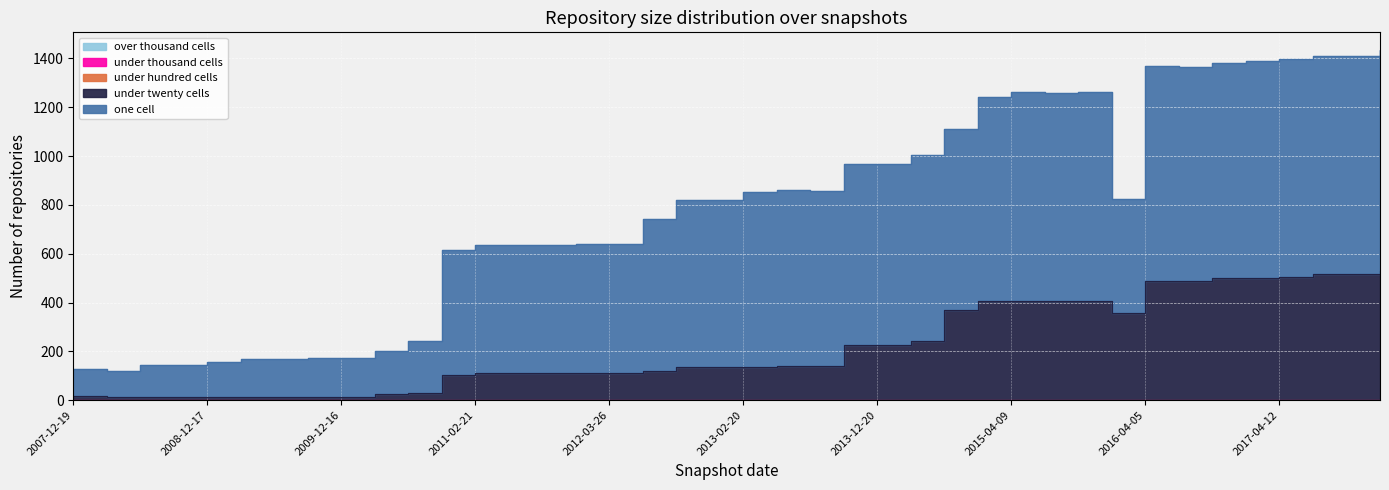

At how many categories does at least one series exceed 47?

40